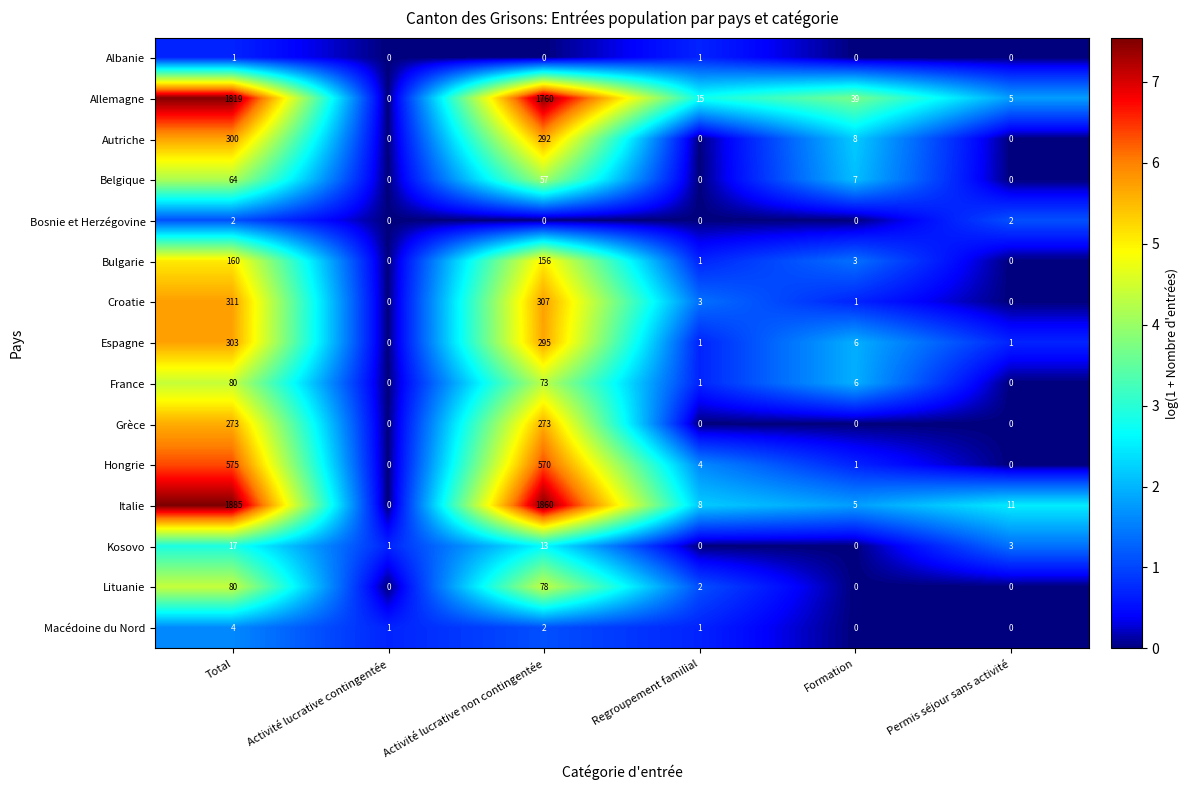

Rank the categories by Italie value from lowest to highest.

Activité lucrative contingentée, Formation, Regroupement familial, Permis séjour sans activité, Activité lucrative non contingentée, Total